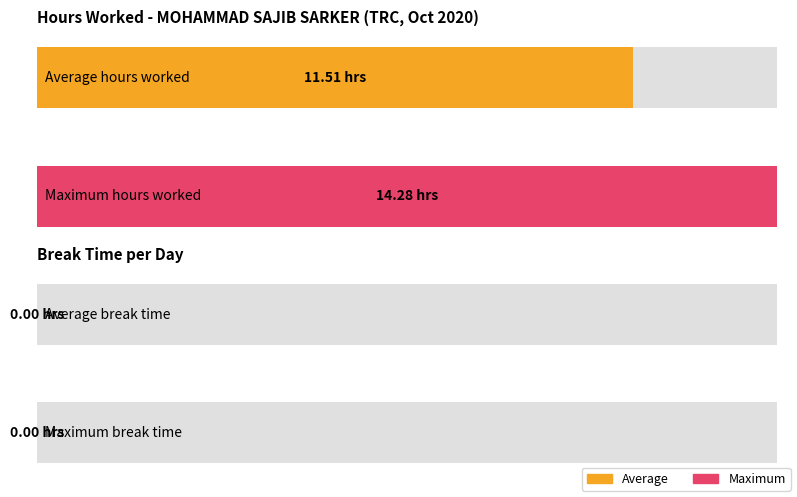

What is the average value of the Low (hours worked) series?

11.5